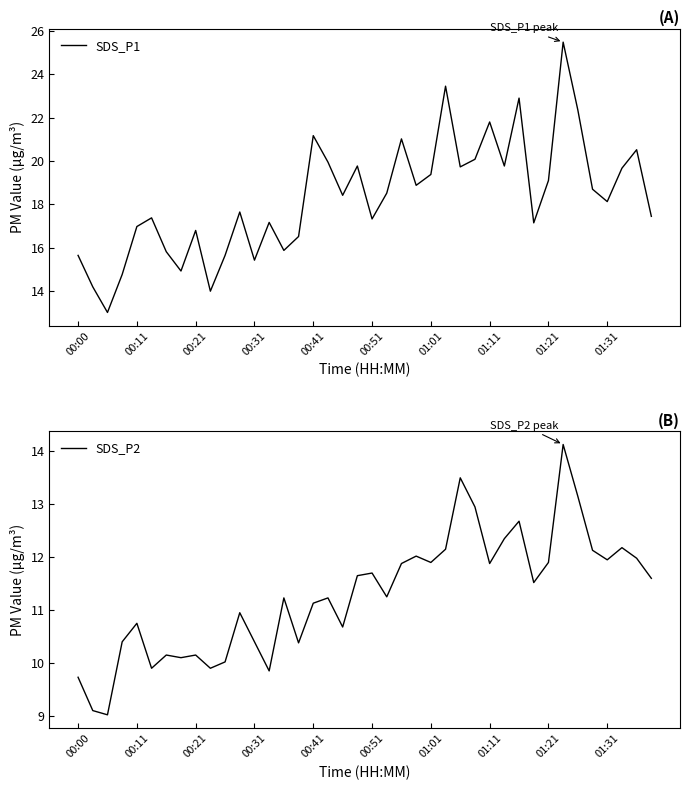

How many data points in SDS_P2 are above 11?

24